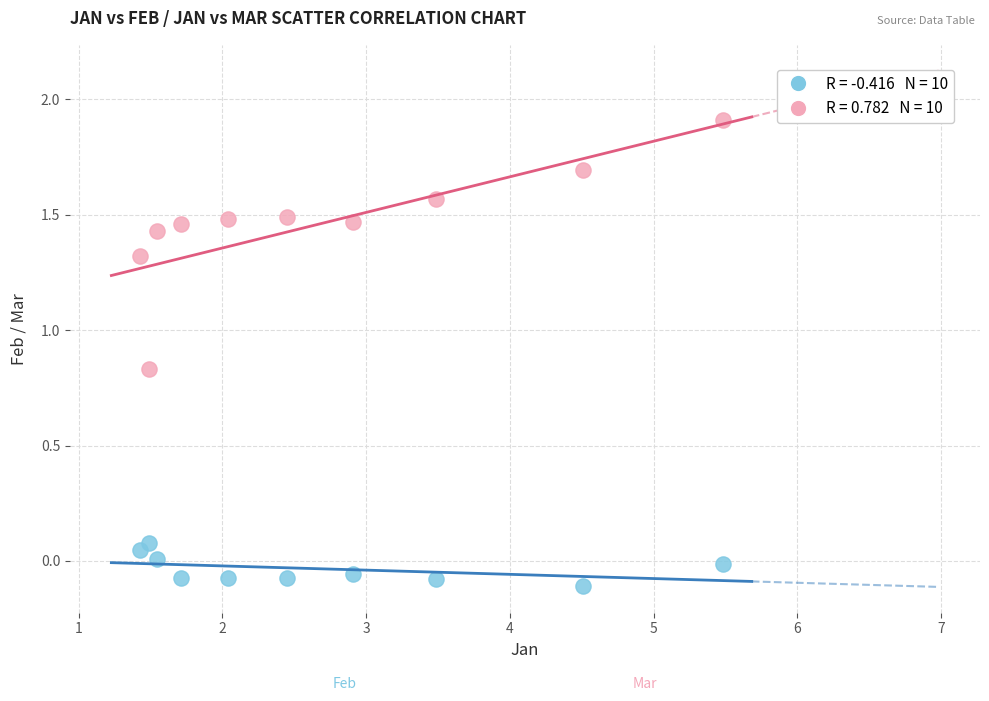

Across all data points, what is the range of X values (max minus min)?

4.1